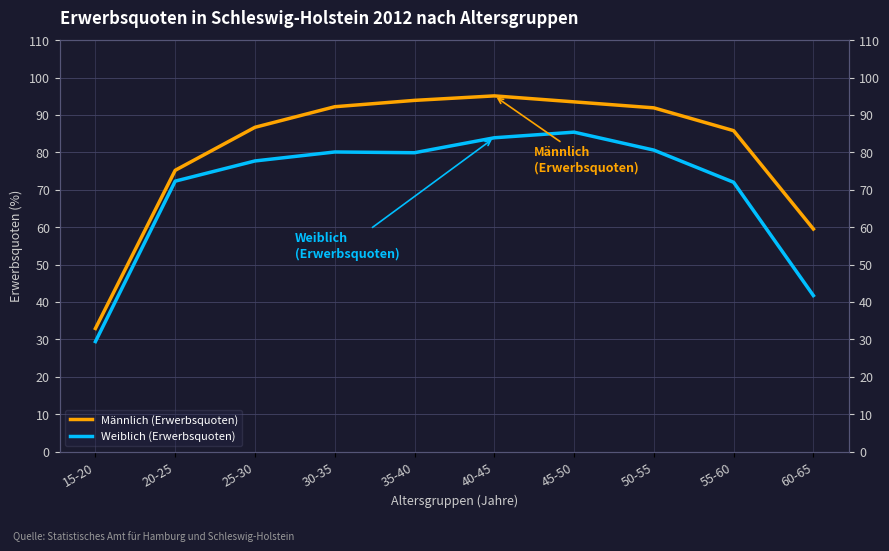

Reading right to left, transcribe all the data shown in this chart.

Männlich (Erwerbsquoten): 60-65=59.5	55-60=85.8	50-55=91.9	45-50=93.5	40-45=95.1	35-40=93.9	30-35=92.2	25-30=86.7	20-25=75.2	15-20=32.9
Weiblich (Erwerbsquoten): 60-65=41.7	55-60=72.0	50-55=80.6	45-50=85.4	40-45=83.9	35-40=79.9	30-35=80.1	25-30=77.7	20-25=72.3	15-20=29.4